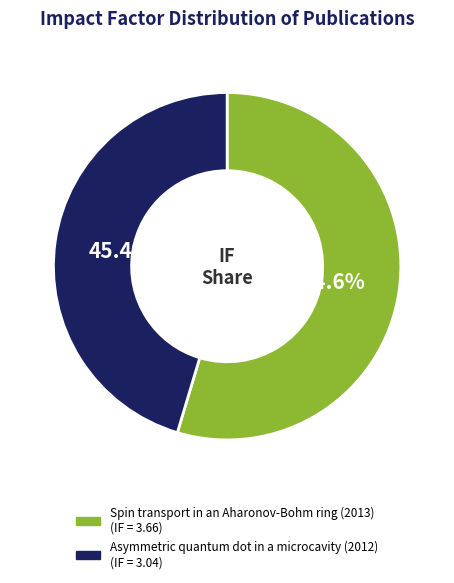

Is it true that Asymmetric quantum dot in a microcavity (2012) is 51% of the pie?

False